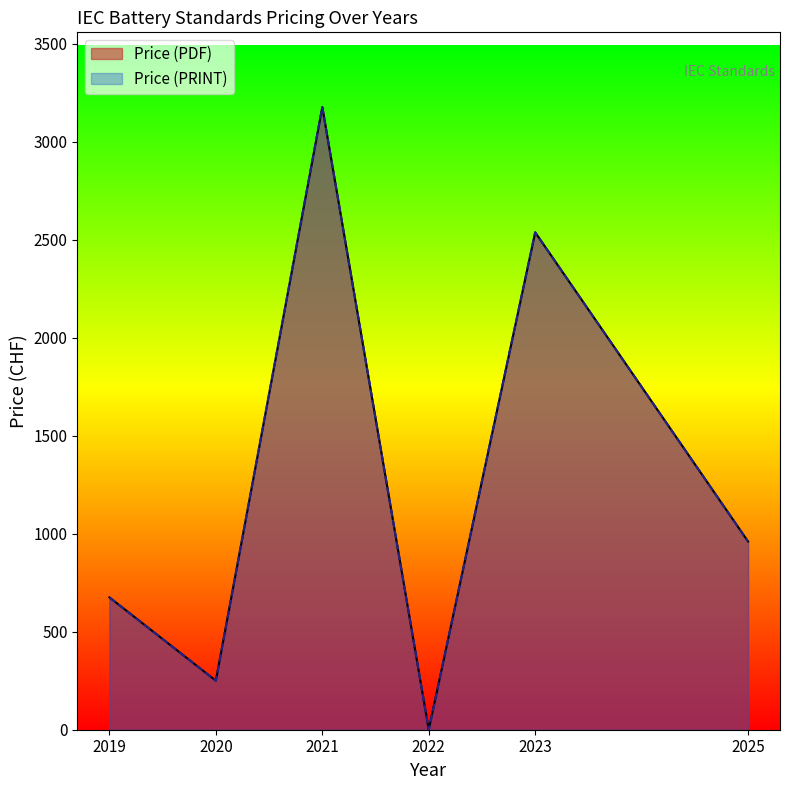

The Price (PDF) series shows 516 at 2019. True or false?

False